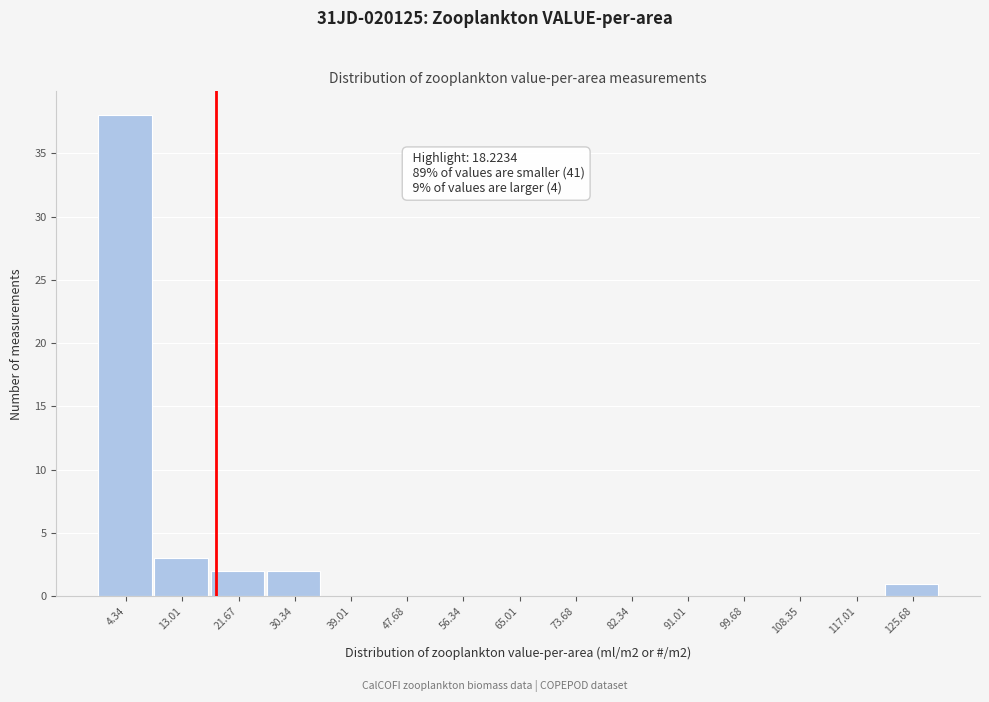

Which range on the x-axis has the tallest bar?

0 to 9